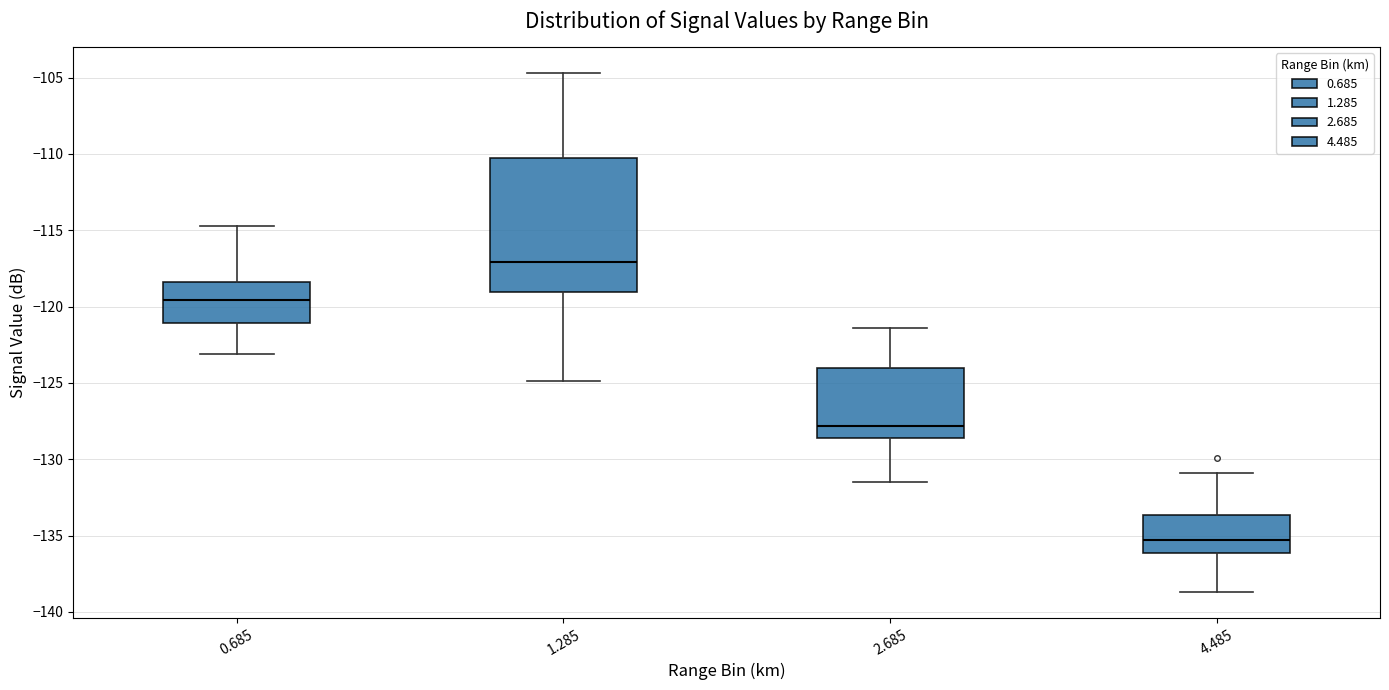

Which box has the lowest median line?

4.485